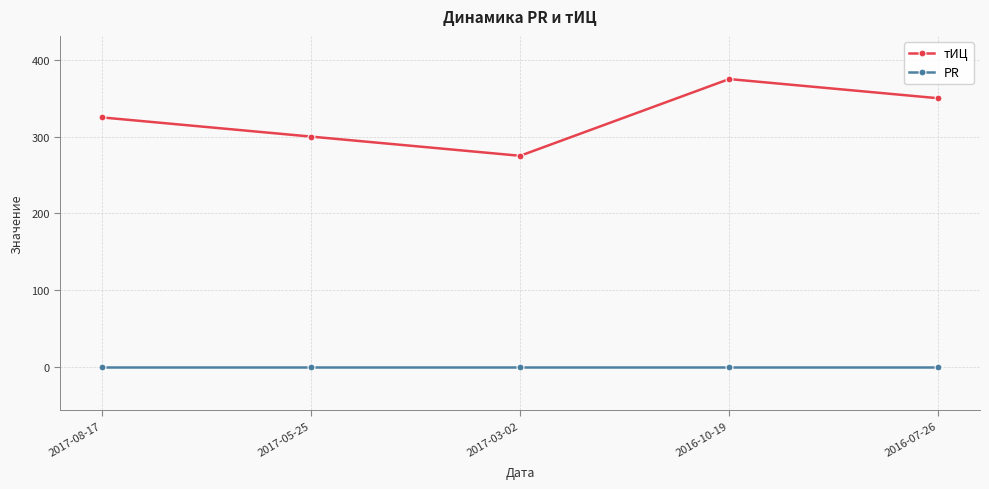

The value of PR at 2016-10-19 is 0. True or false?

True